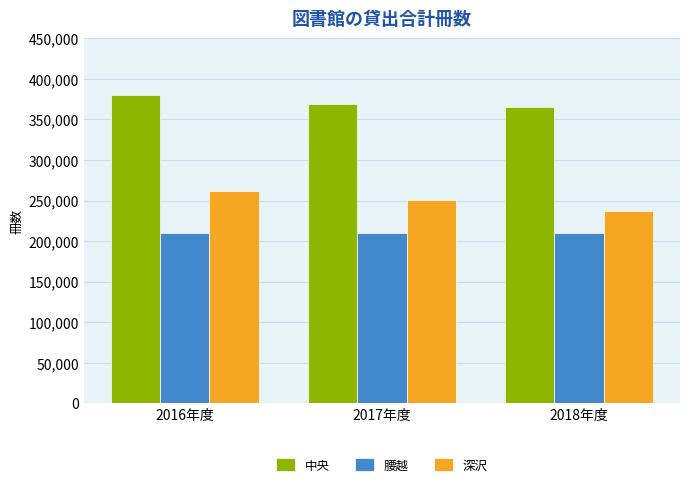

The 腰越 series shows 210164 at 2018年度. True or false?

True